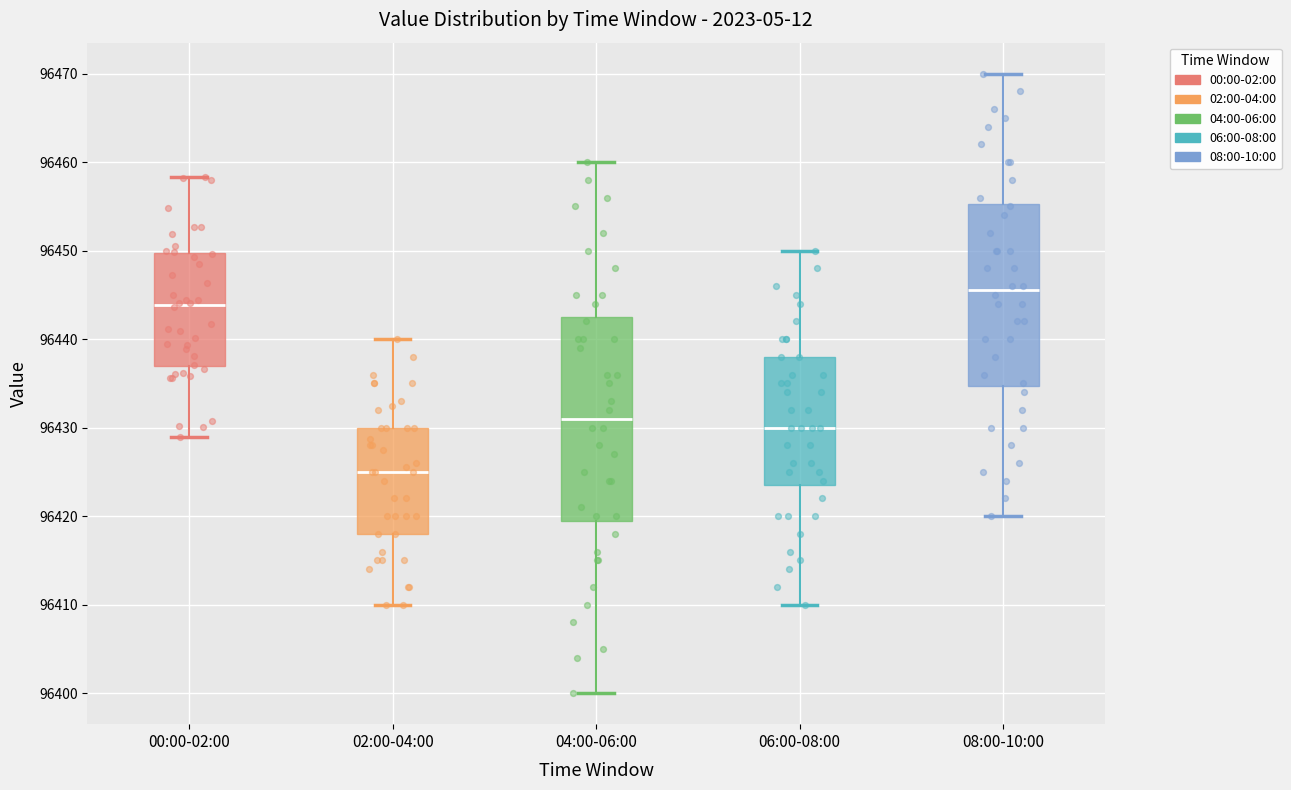

Reading left to right, transcribe this box plot: for each box, give where its median line is, the range the box spans, and where its two whiskers end, as read against the y-axis. The values are not printed on the chart, so give them approximately, as read against the axis.

00:00-02:00: median 96444, box 96437 to 96450, whiskers 96429 to 96458
02:00-04:00: median 96425, box 96418 to 96430, whiskers 96410 to 96440
04:00-06:00: median 96431, box 96420 to 96443, whiskers 96400 to 96460
06:00-08:00: median 96430, box 96424 to 96438, whiskers 96410 to 96450
08:00-10:00: median 96446, box 96435 to 96455, whiskers 96420 to 96470